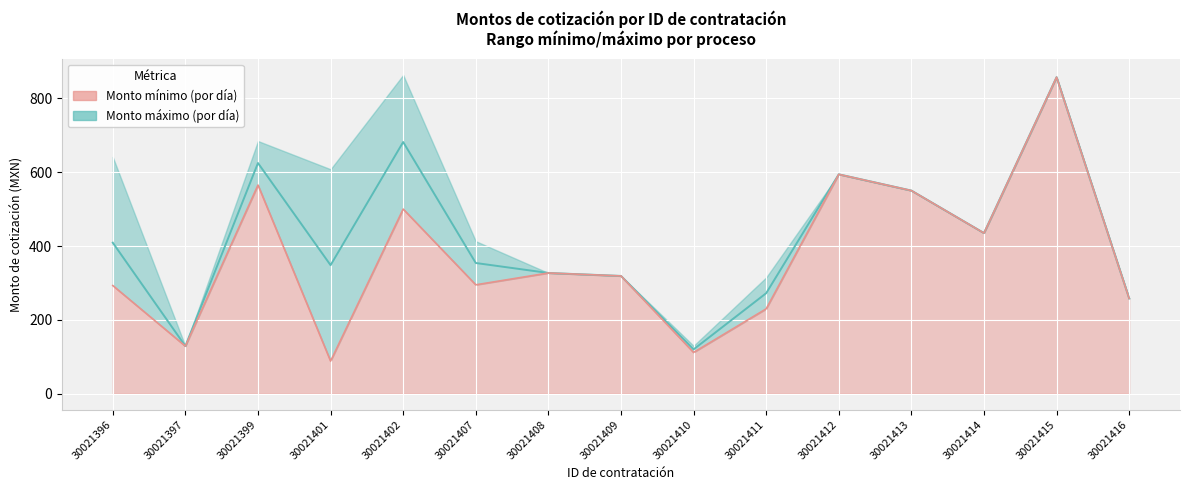

Where is the first local maximum for Monto mínimo?

30021399